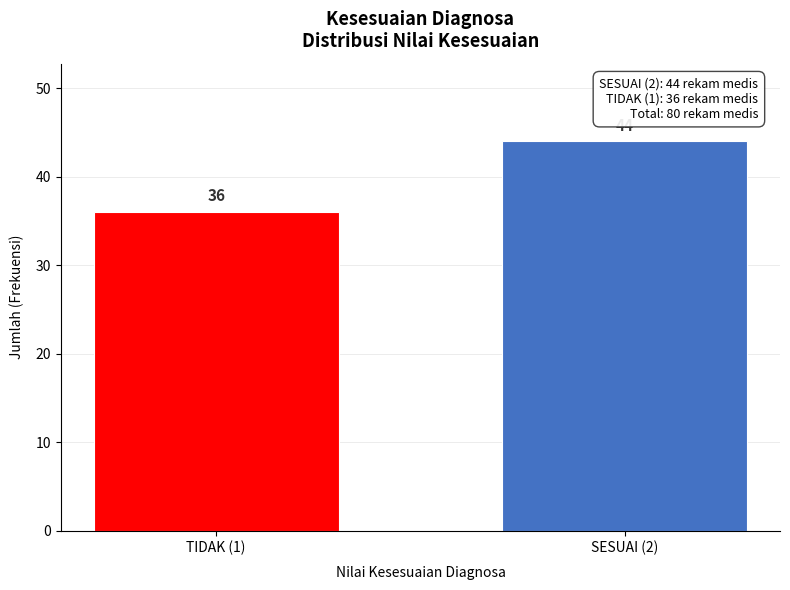

Reading right to left, transcribe all the data shown in this chart.

44	36